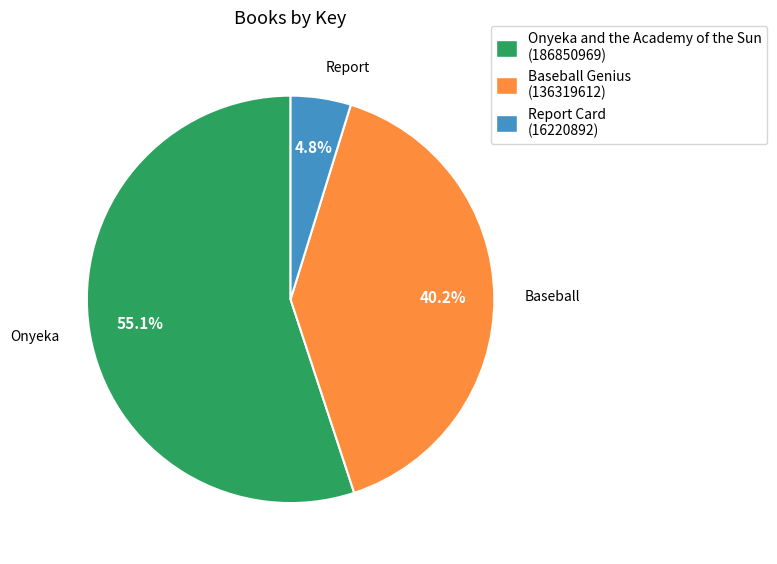

Which category accounts for the majority?

Onyeka and the Academy of the Sun